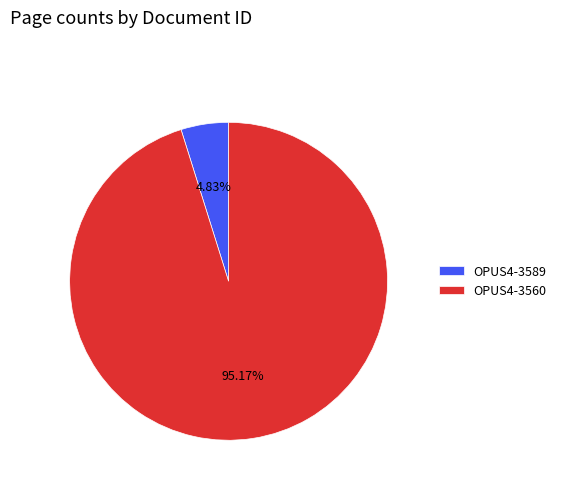

Which has a higher value, OPUS4-3560 or OPUS4-3589?

OPUS4-3560